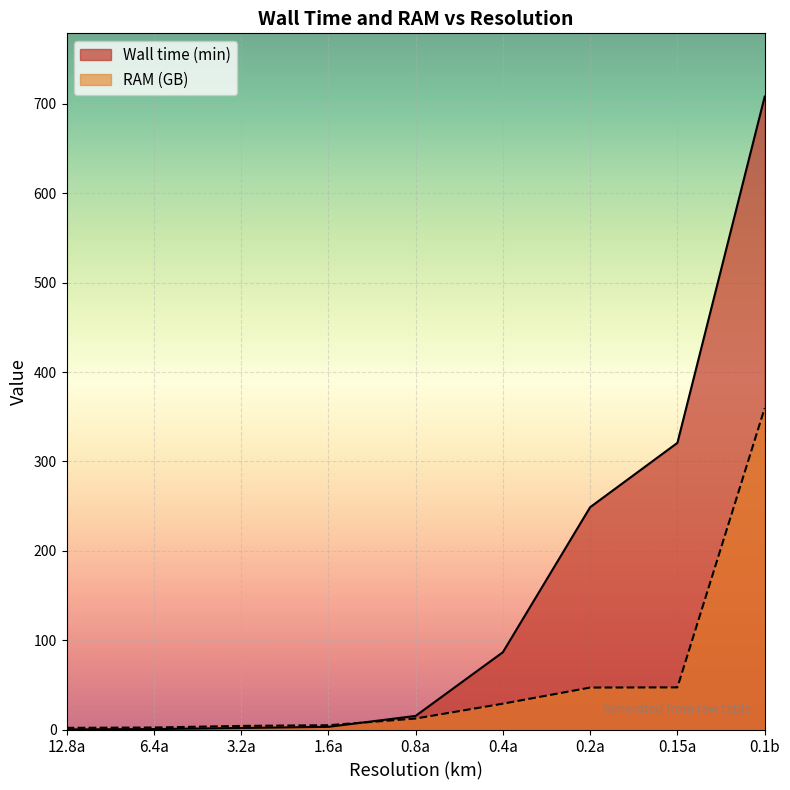

How many values in the Wall time (min) series are below 15?

4